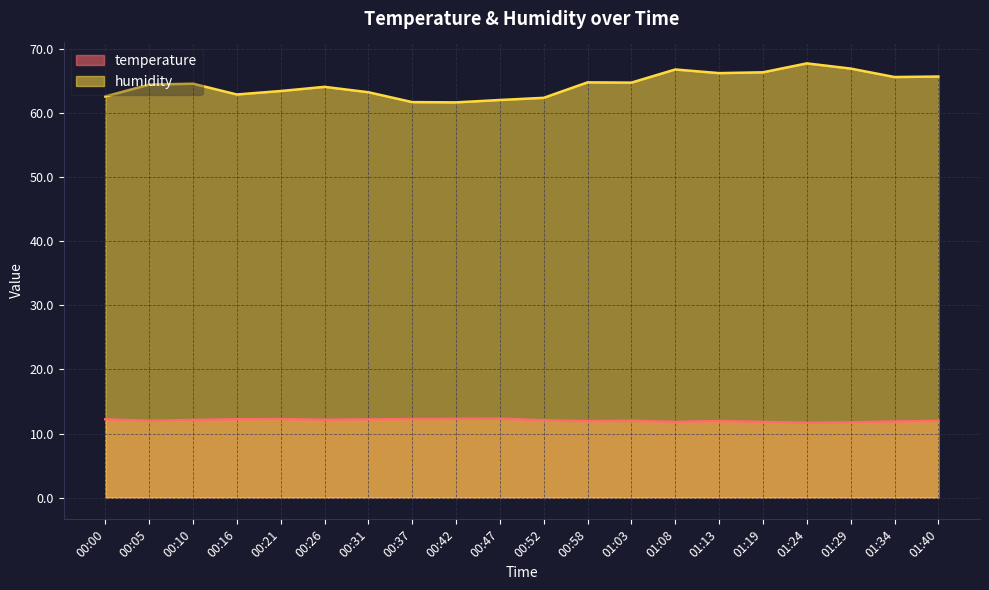

Reading left to right, list all the values displayed in this chart.

temperature: 12.2	12.0	12.1	12.2	12.2	12.1	12.2	12.2	12.3	12.3	12.1	11.9	12.0	11.8	11.9	11.8	11.7	11.7	11.9	12.0
humidity: 62.6	64.4	64.5	62.9	63.4	64.1	63.2	61.7	61.6	62.0	62.4	64.8	64.7	66.8	66.2	66.3	67.7	66.9	65.6	65.7